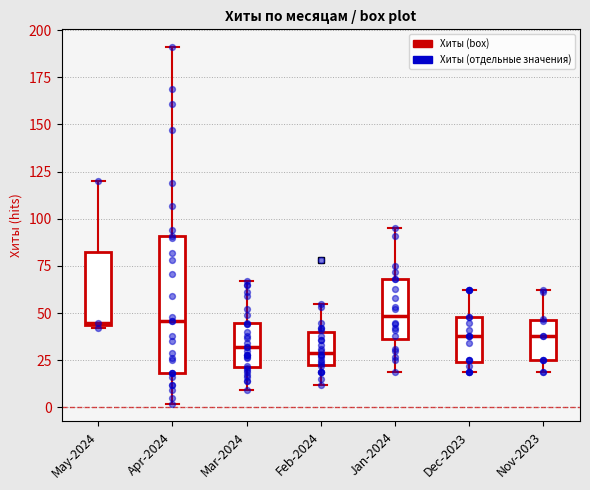

Reading left to right, transcribe this box plot: for each box, give where its median line is, the range the box spans, and where its two whiskers end, as read against the y-axis. The values are not printed on the chart, so give them approximately, as read against the axis.

May-2024: median 45, box 45 to 85, whiskers 40 to 120
Apr-2024: median 45, box 20 to 90, whiskers 0 to 190
Mar-2024: median 30, box 20 to 45, whiskers 10 to 65
Feb-2024: median 30, box 20 to 40, whiskers 10 to 55
Jan-2024: median 50, box 35 to 70, whiskers 20 to 95
Dec-2023: median 40, box 25 to 50, whiskers 20 to 60
Nov-2023: median 40, box 25 to 45, whiskers 20 to 60